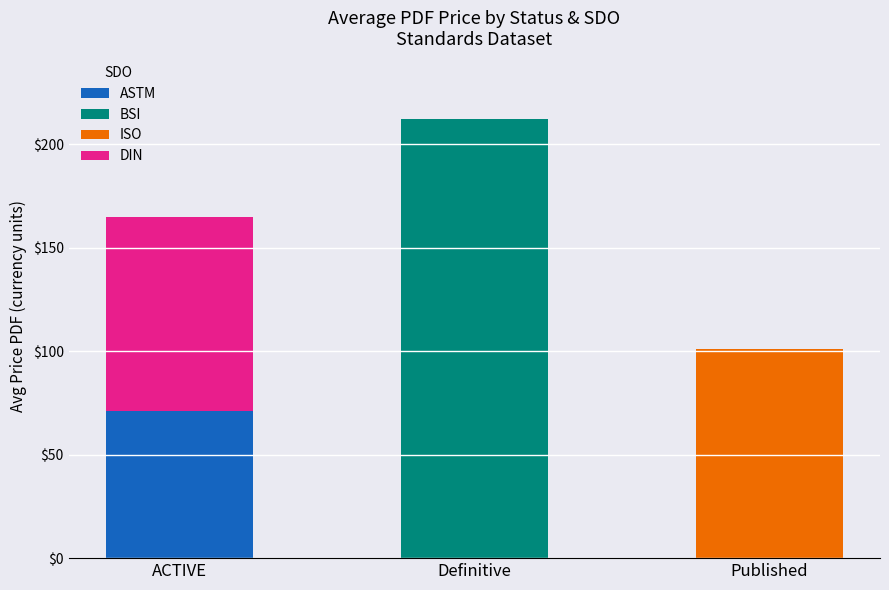

At which label does ASTM reach its peak?

ACTIVE